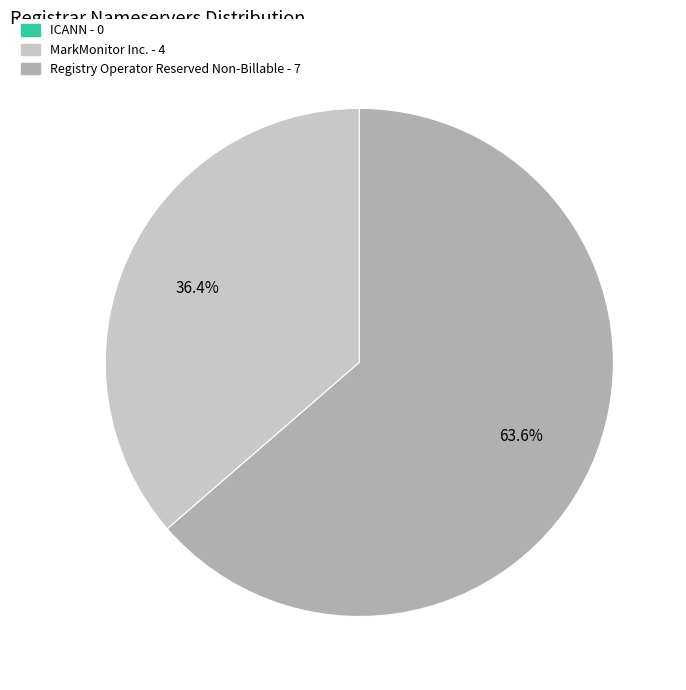

Which category accounts for the majority?

Registry Operator Reserved Non-Billable